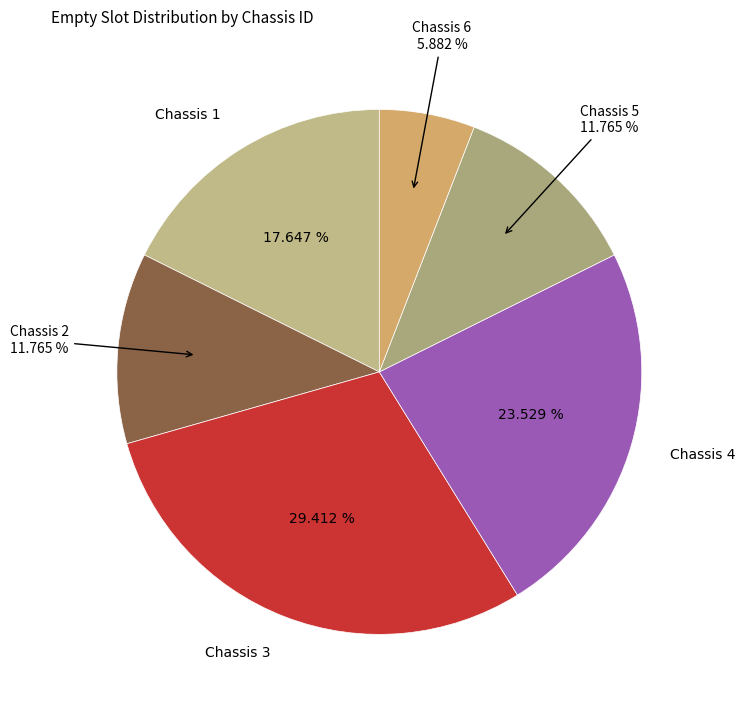

To the nearest percent, what percentage of the pie is Chassis 6?

6%